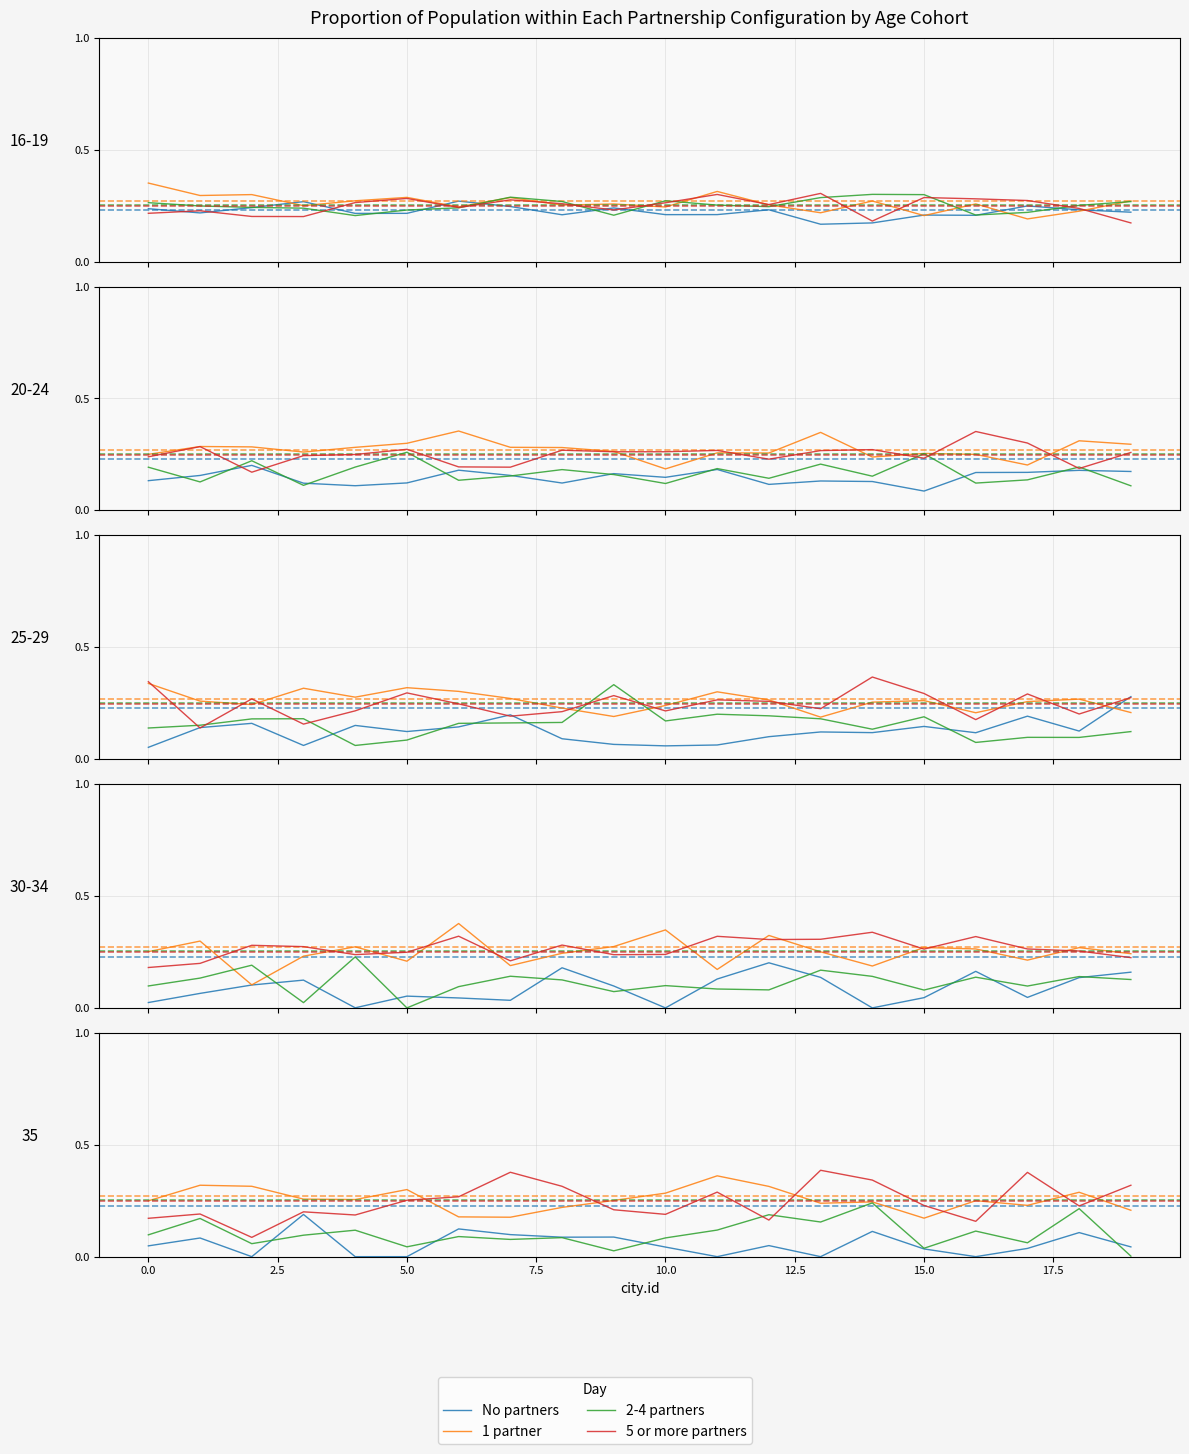

How many distinct data groups are displayed?

4